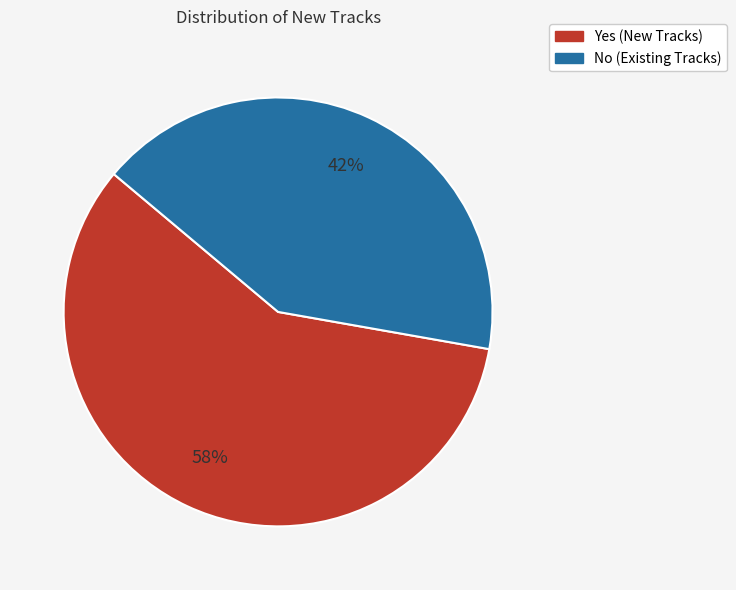

Rank the categories by value from highest to lowest.

Yes, No